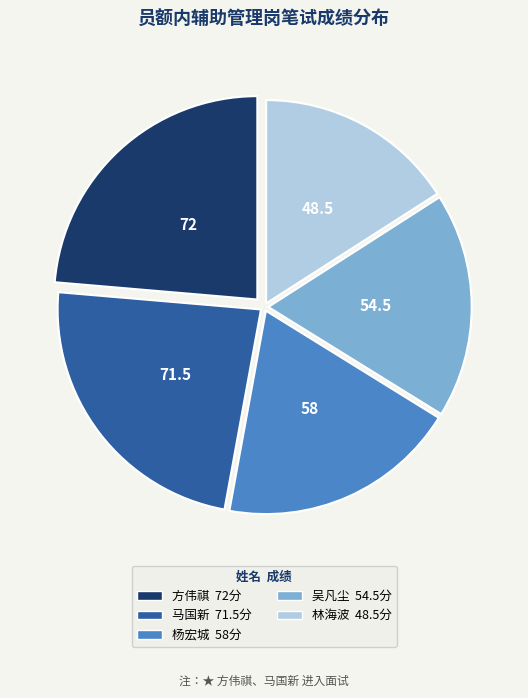

Is there any slice that represents more than half of the pie?

No